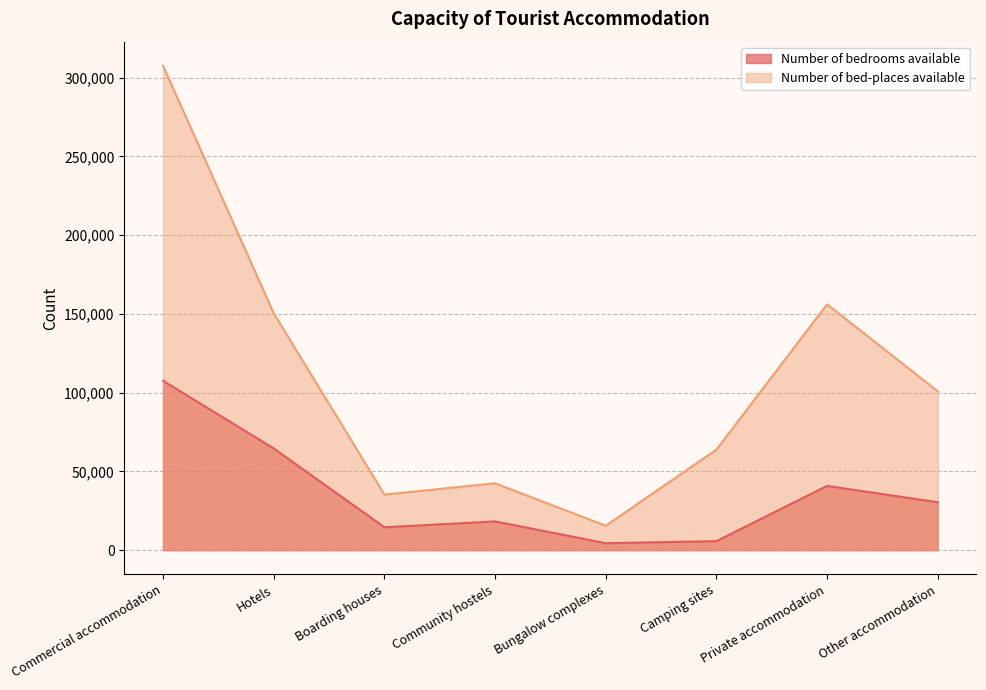

List the labels in order of Number of bed-places available value, smallest first.

Bungalow complexes, Boarding houses, Community hostels, Camping sites, Other accommodation, Hotels, Private accommodation, Commercial accommodation